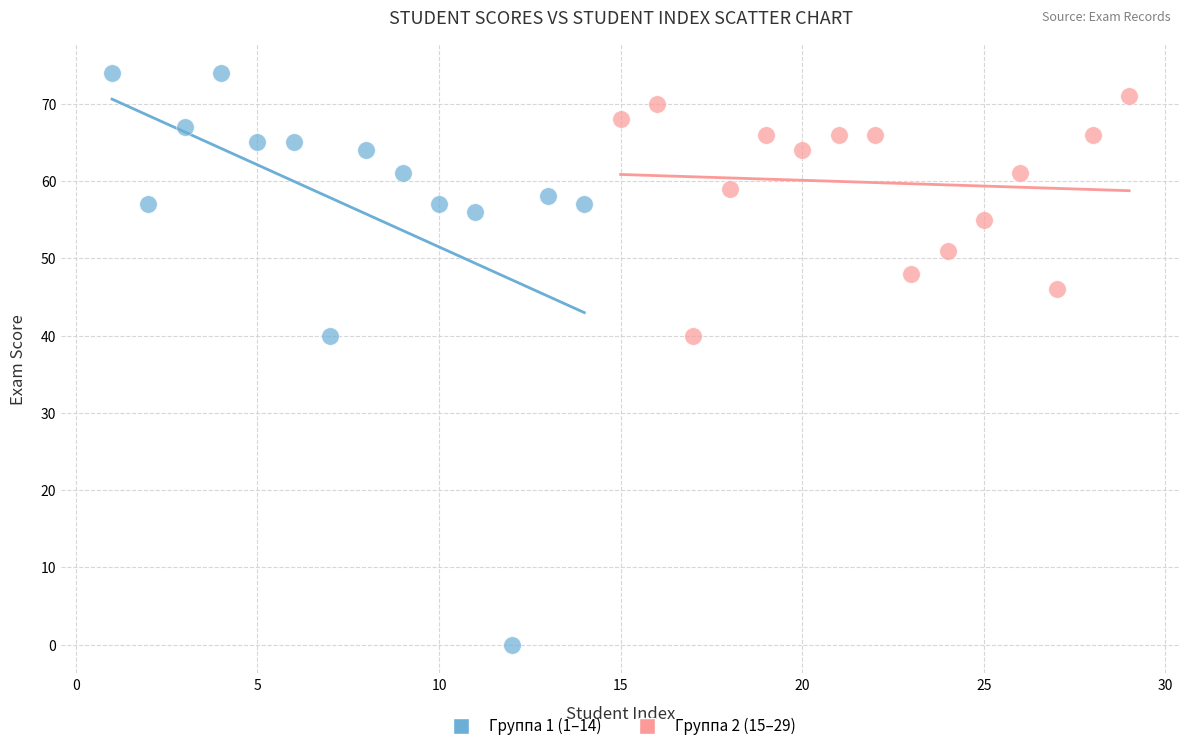

Which series reaches the minimum Y coordinate?

Группа 1 (1–14)